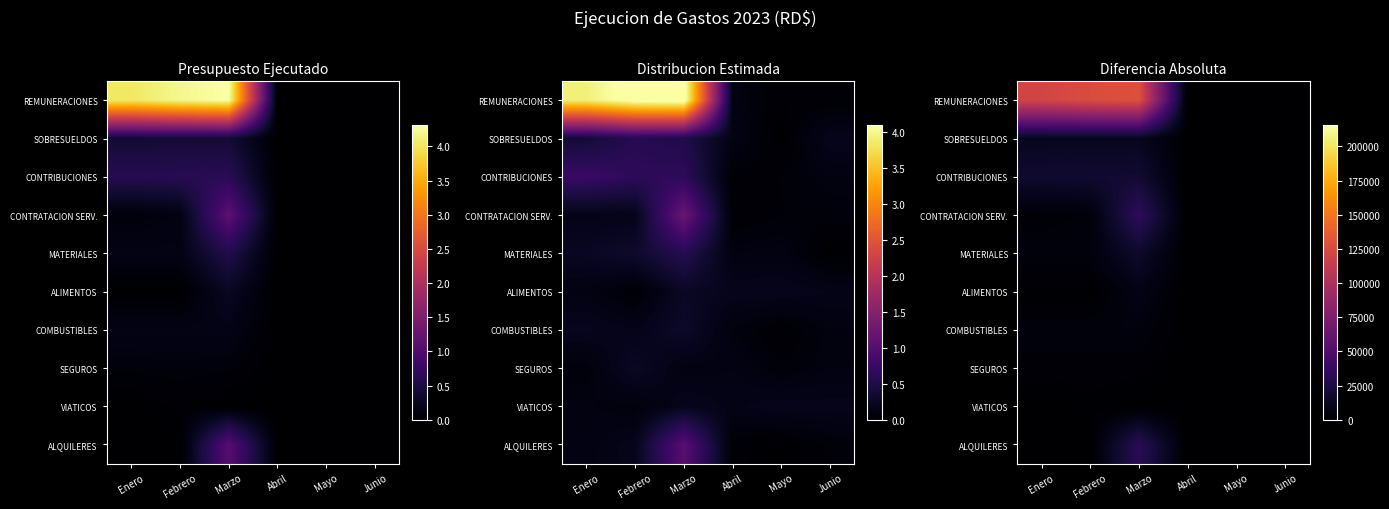

Count the number of data series in this chart.

10